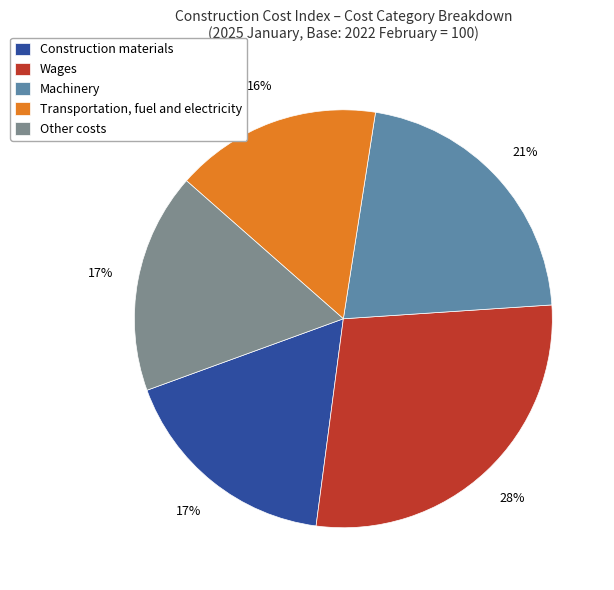

Combined, do Machinery and Wages account for over 50%?

No